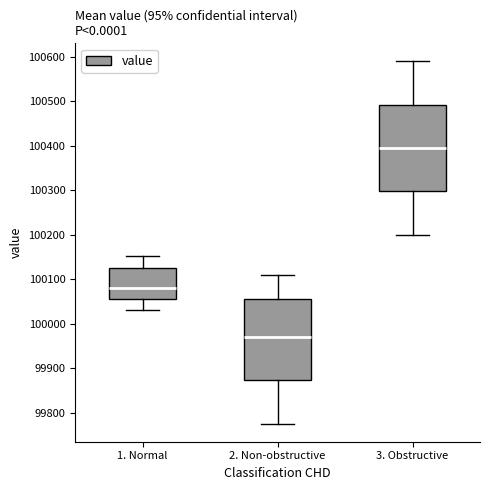

Reading left to right, transcribe this box plot: for each box, give where its median line is, the range the box spans, and where its two whiskers end, as read against the y-axis. The values are not printed on the chart, so give them approximately, as read against the axis.

1. Normal: median 100080, box 100060 to 100130, whiskers 100030 to 100150
2. Non-obstructive: median 99970, box 99870 to 100060, whiskers 99780 to 100110
3. Obstructive: median 100400, box 100300 to 100490, whiskers 100200 to 100590